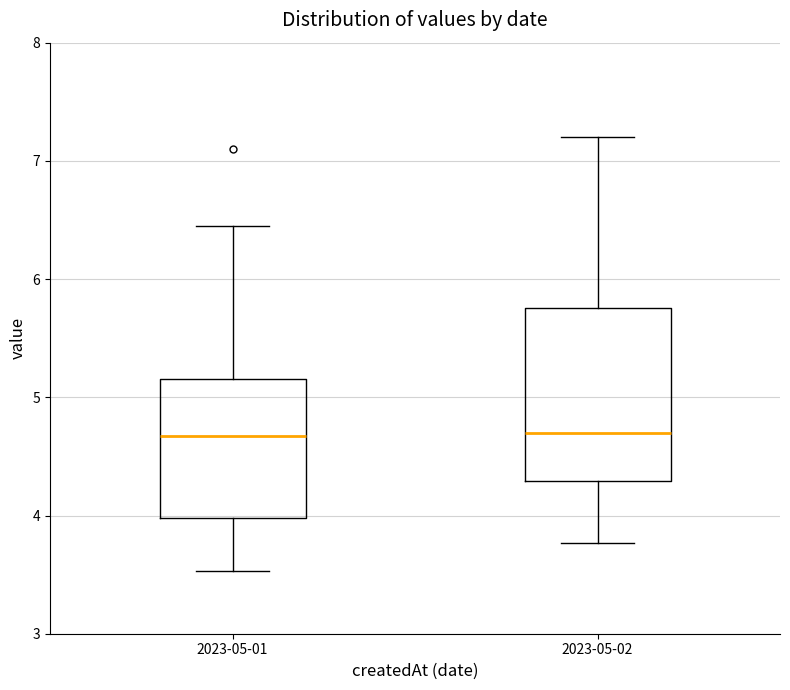

Reading left to right, transcribe this box plot: for each box, give where its median line is, the range the box spans, and where its two whiskers end, as read against the y-axis. The values are not printed on the chart, so give them approximately, as read against the axis.

2023-05-01: median 4.7, box 4.0 to 5.2, whiskers 3.5 to 6.5
2023-05-02: median 4.7, box 4.3 to 5.8, whiskers 3.8 to 7.2